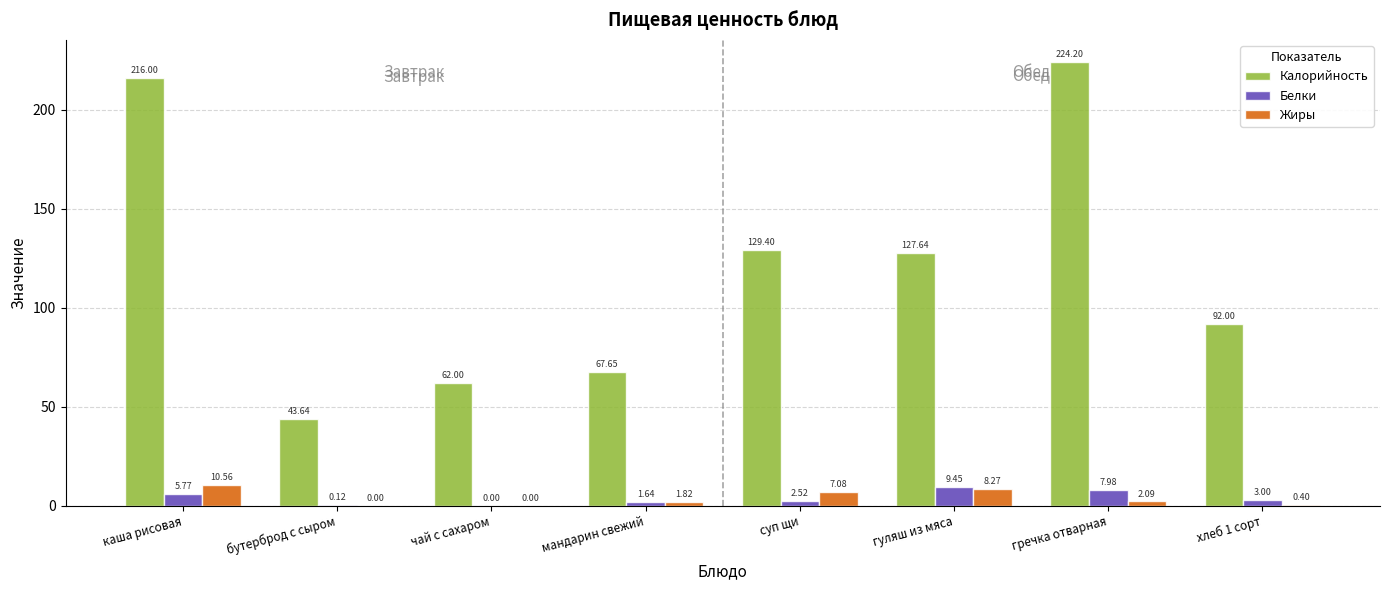

What is the average value of the Калорийность series?

120.3